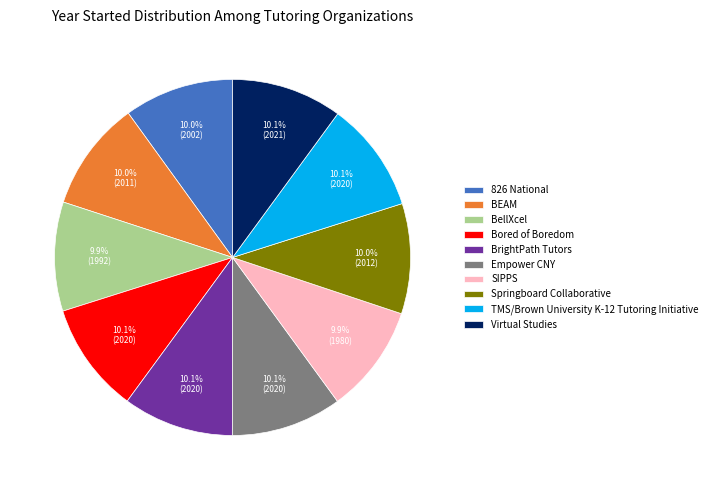

To the nearest percent, what portion does SIPPS represent?

10%